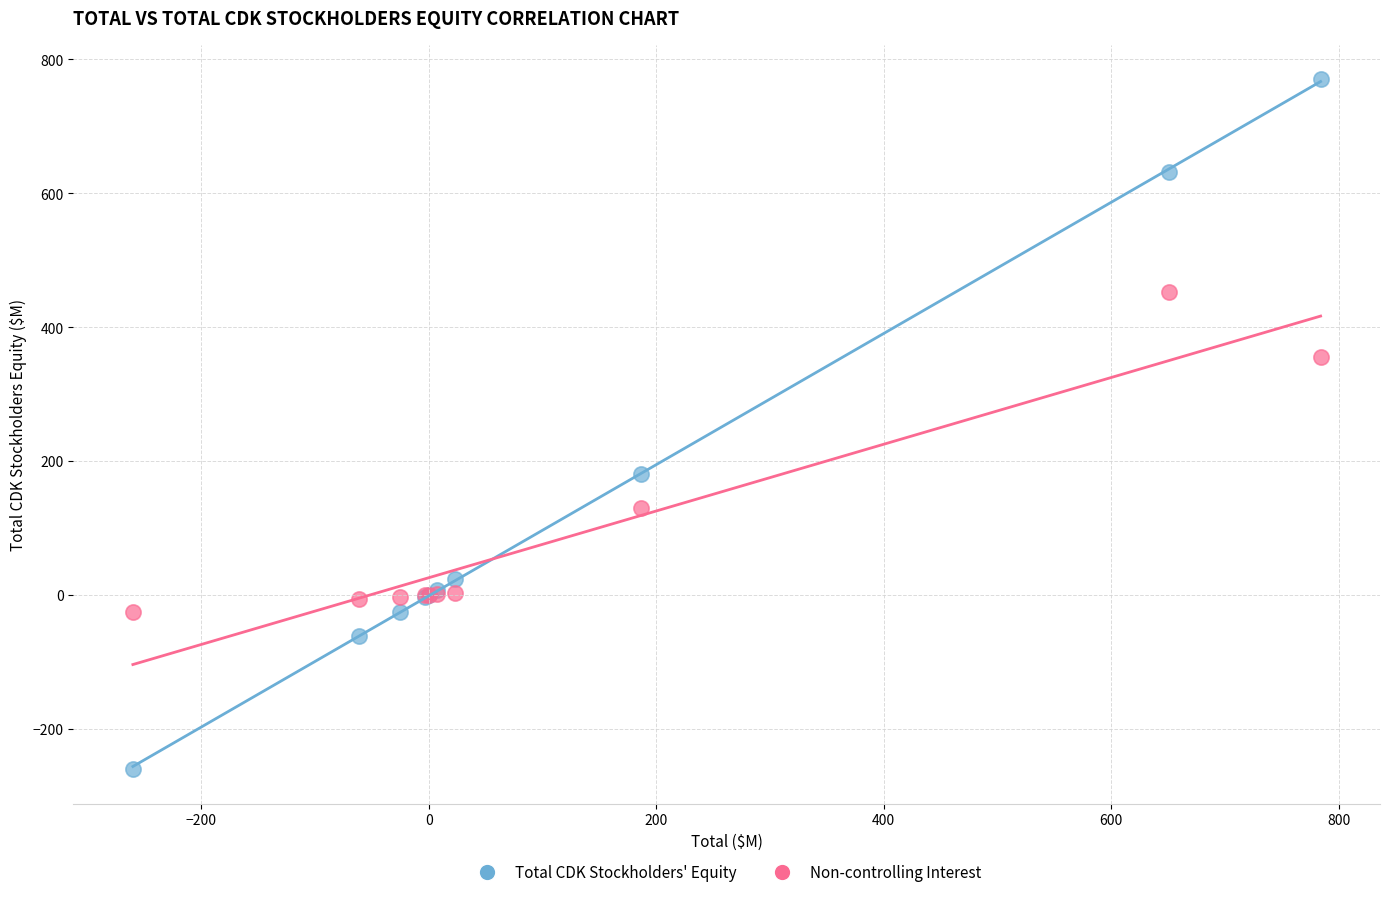

Across all series, what Y value is closest to 254?

181.0